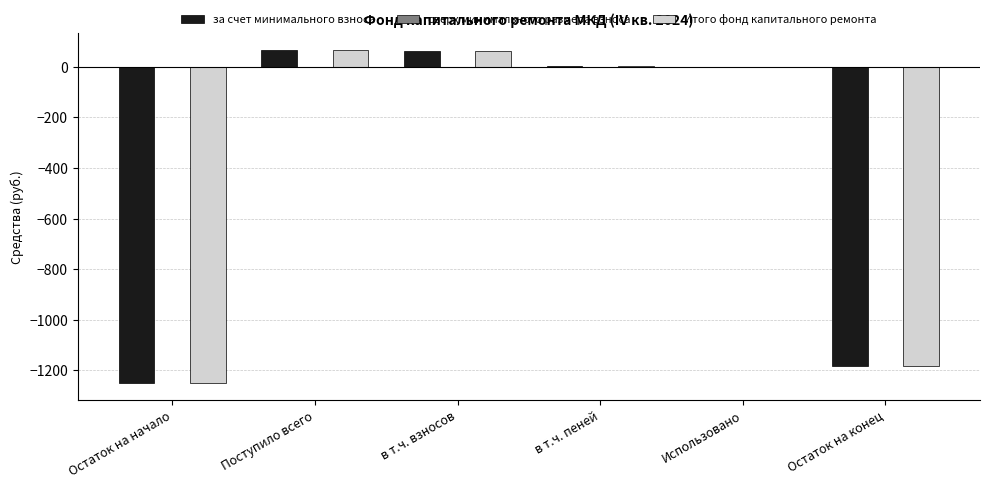

What is the average value of the за счет минимального взноса series?

-383.5